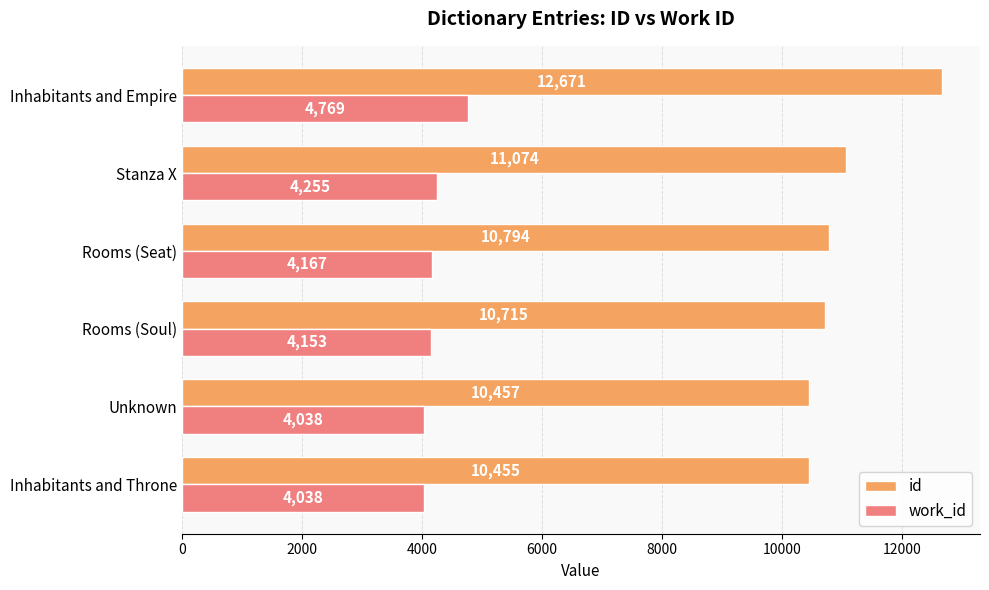

The value of id at Rooms (Soul) is 16086. True or false?

False